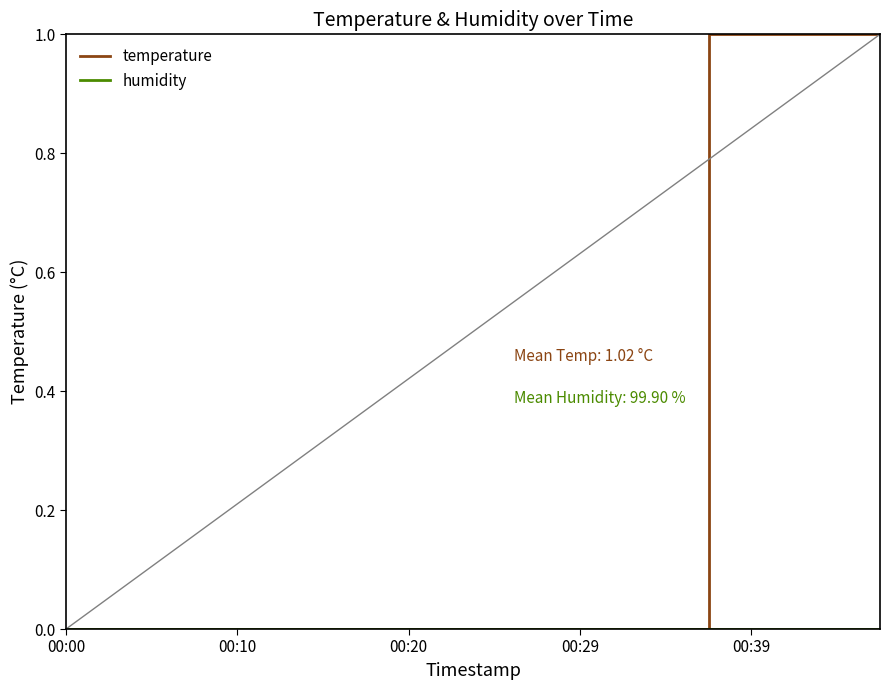

At which label does humidity reach its peak?

00:00